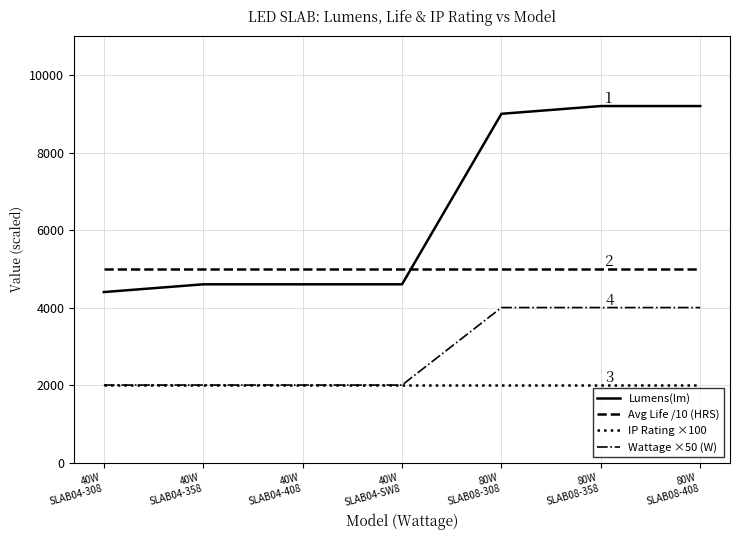

Is it true that Avg Life /10 (HRS) equals 5000 at 40W
SLAB04-408?

True